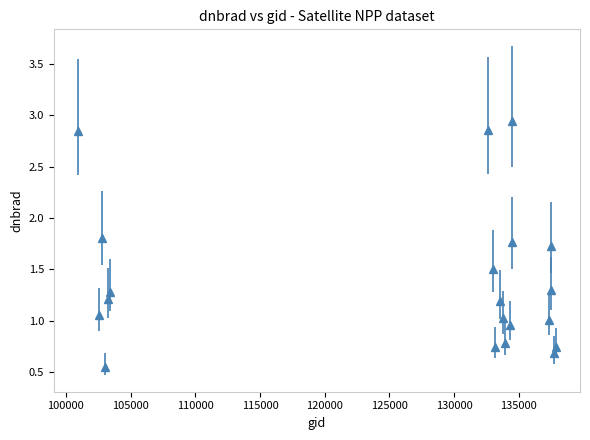

What is the average value?

1.4